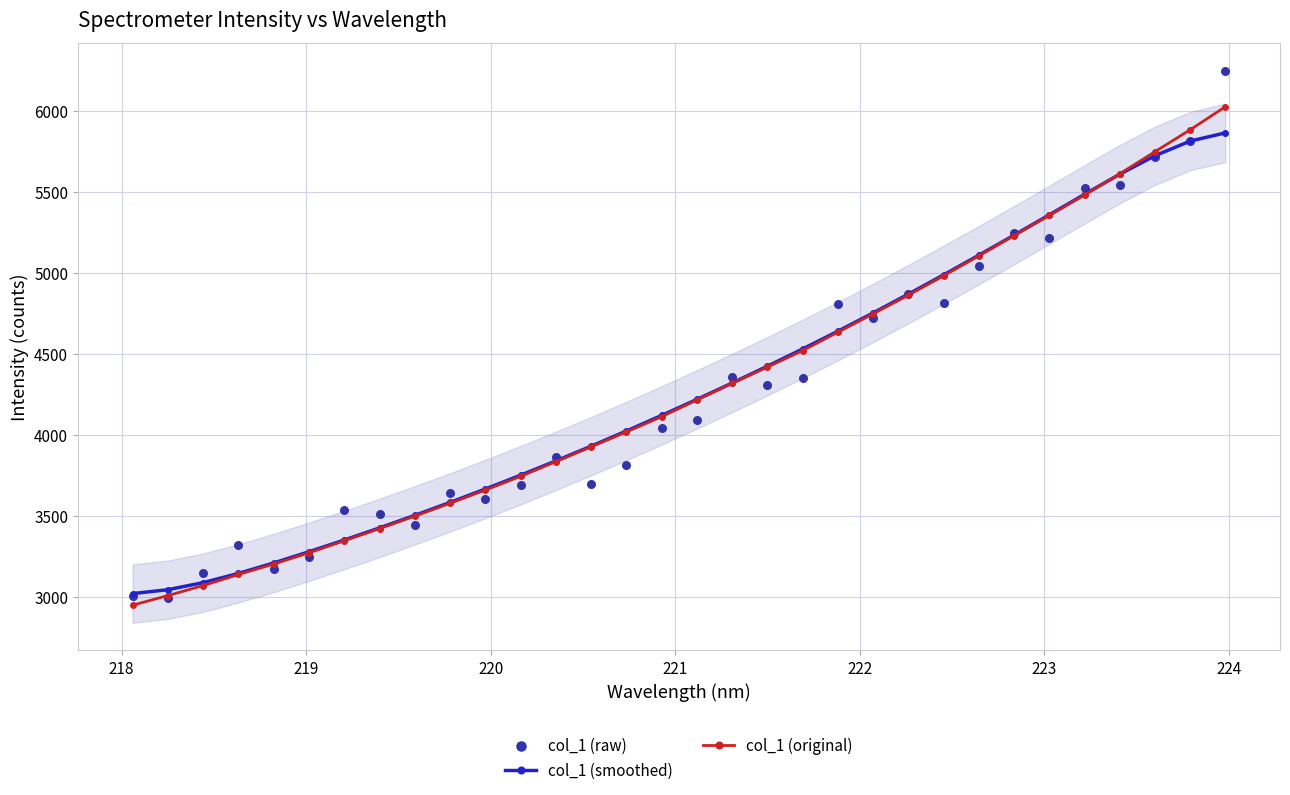

What are all the series names shown in the legend?

col_1 (smoothed), col_1 (original), col_1 (raw)